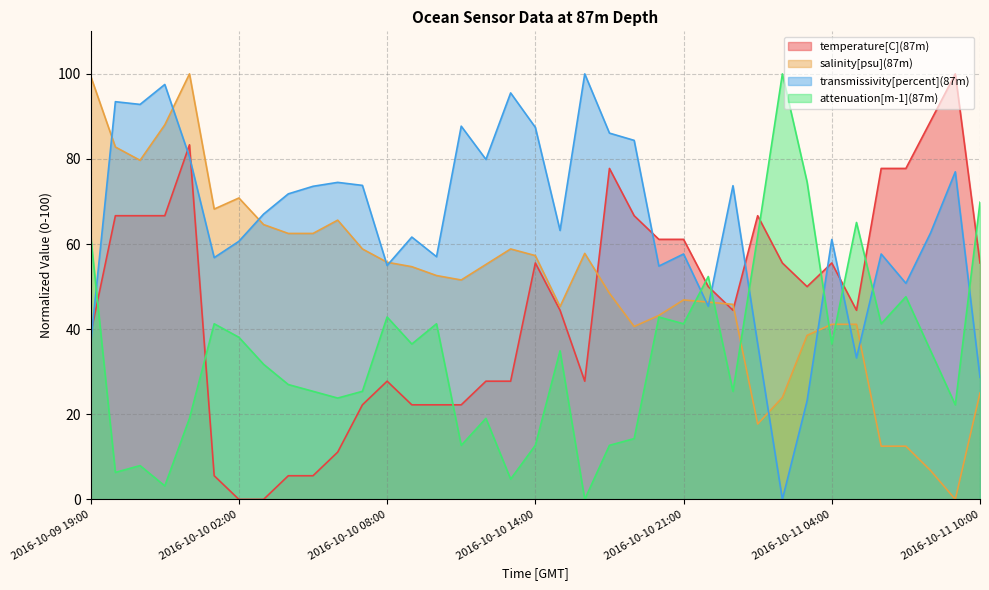

Is the value of transmissivity[percent](87m) at 2016-10-10 06:00 greater than the value of attenuation[m-1](87m) at 2016-10-11 04:00?

Yes